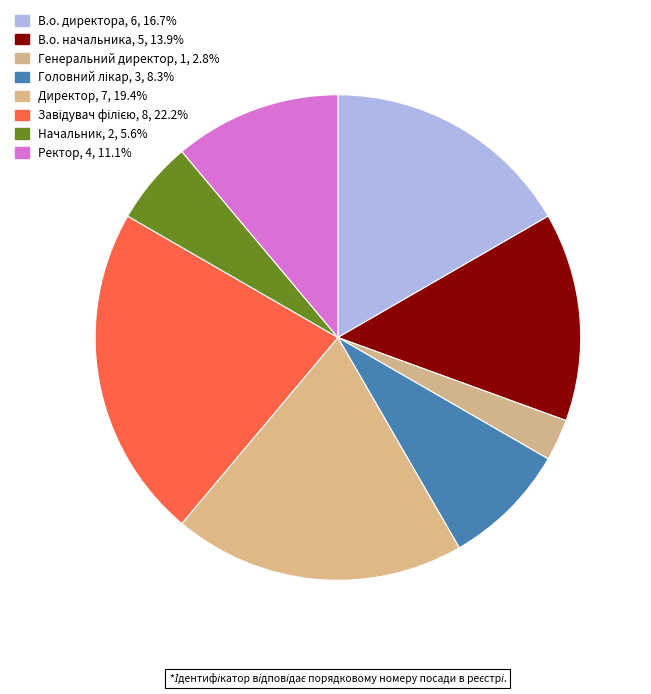

To the nearest percent, what is the difference between the В.о. директора and Завідувач філією slice percentages?

6%